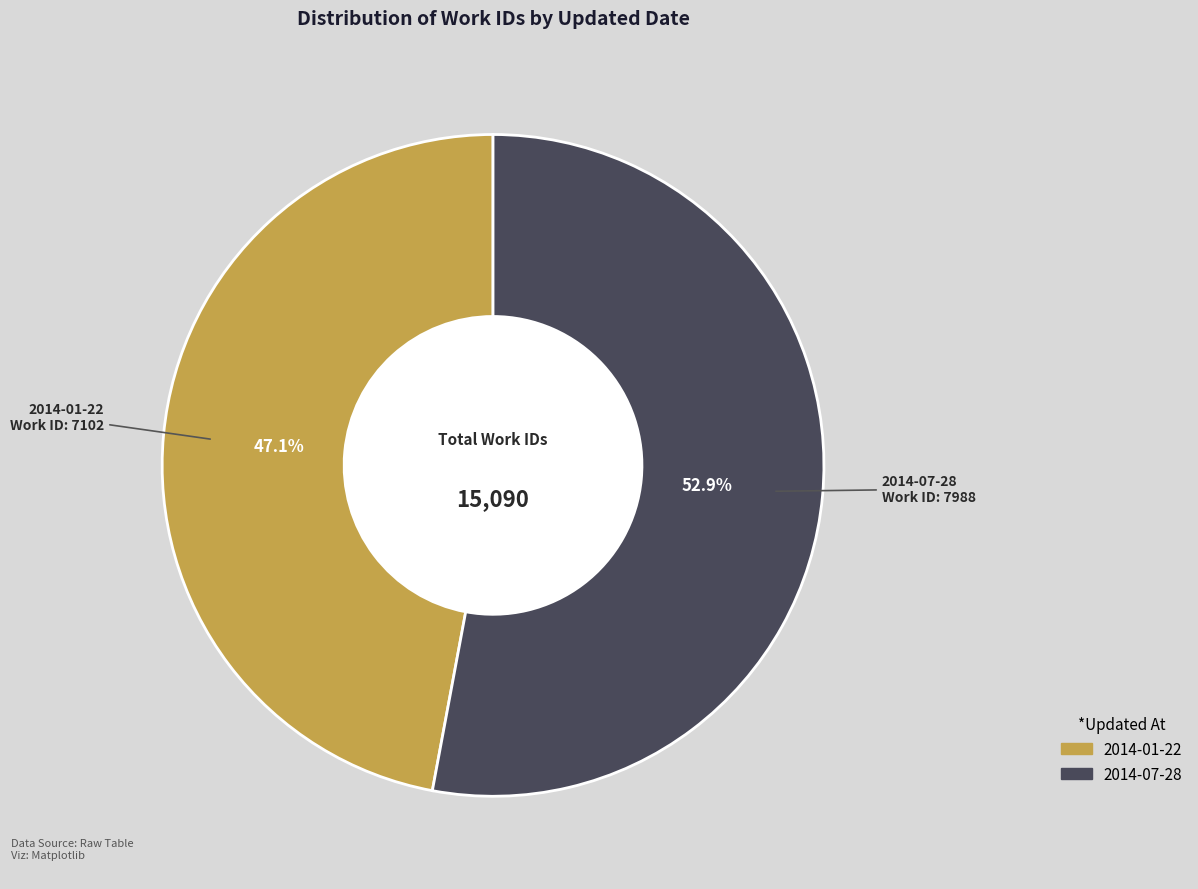

Rank the categories by value from lowest to highest.

2014-01-22, 2014-07-28